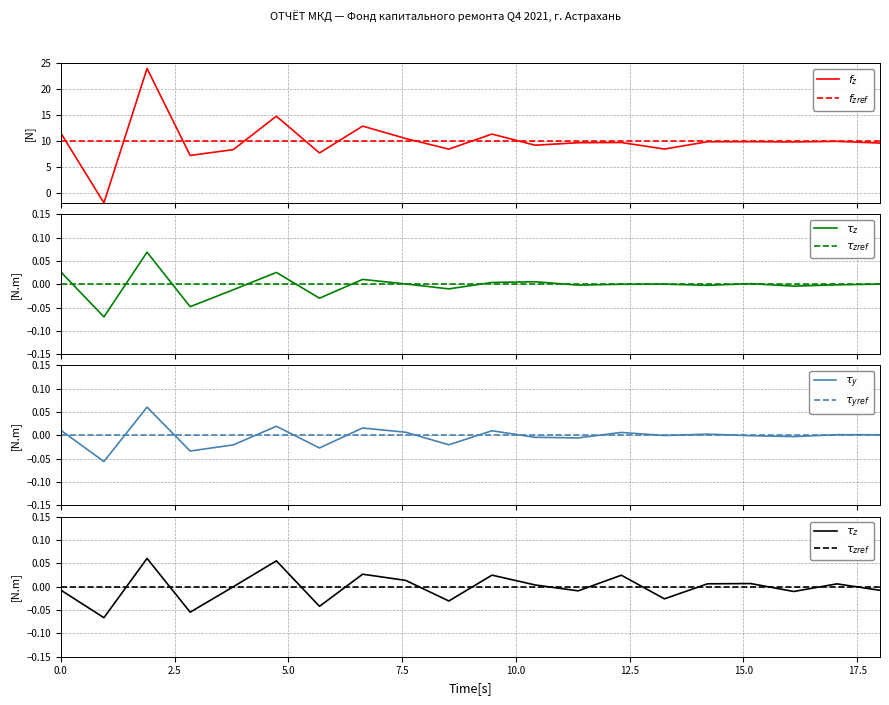

What are all the series names shown in the legend?

$f_z$, $f_{zref}$, $\tau_z$, $\tau_{zref}$, $\tau_y$, $\tau_{yref}$